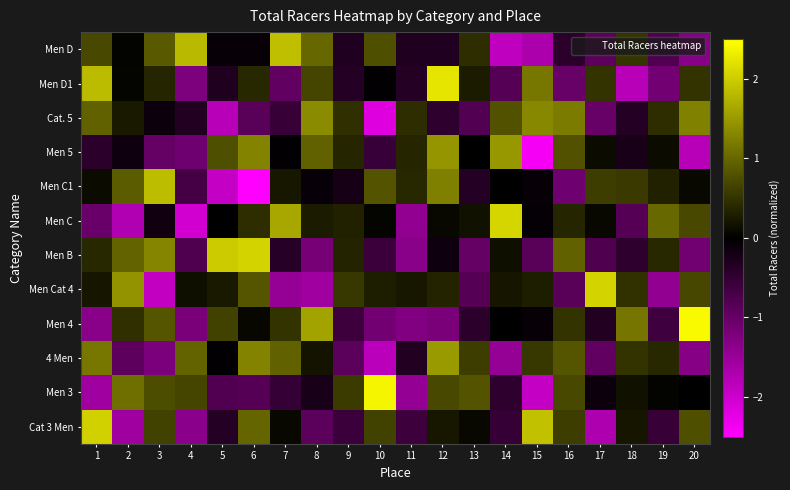

Reading left to right, list all the values displayed in this chart.

Men D: 1=0.7	2=0.0	3=0.9	4=1.8	5=-0.1	6=-0.1	7=1.9	8=1.0	9=-0.3	10=0.8	11=-0.3	12=-0.3	13=0.4	14=-1.9	15=-1.7	16=-0.4	17=-0.9	18=0.5	19=-0.8	20=-1.3
Men D1: 1=1.8	2=0.0	3=0.4	4=-1.2	5=-0.3	6=0.4	7=-0.9	8=0.7	9=-0.4	10=-0.0	11=-0.4	12=2.2	13=0.3	14=-0.8	15=1.2	16=-1.0	17=0.5	18=-1.8	19=-1.1	20=0.5
Cat. 5: 1=1.0	2=0.2	3=-0.1	4=-0.3	5=-1.8	6=-0.9	7=-0.5	8=1.4	9=0.5	10=-2.2	11=0.4	12=-0.4	13=-0.8	14=0.8	15=1.3	16=1.2	17=-1.0	18=-0.4	19=0.4	20=1.3
Men 5: 1=-0.4	2=-0.1	3=-1.0	4=-1.1	5=0.8	6=1.3	7=-0.0	8=1.0	9=0.4	10=-0.6	11=0.4	12=1.4	13=-0.0	14=1.5	15=-2.4	16=0.8	17=0.1	18=-0.2	19=0.1	20=-1.8
Men C1: 1=0.1	2=0.9	3=1.8	4=-0.7	5=-1.9	6=-2.7	7=0.2	8=-0.1	9=-0.2	10=0.8	11=0.4	12=1.2	13=-0.4	14=-0.0	15=-0.1	16=-1.1	17=0.6	18=0.6	19=0.3	20=0.1
Men C: 1=-1.0	2=-1.7	3=-0.2	4=-2.0	5=-0.0	6=0.4	7=1.6	8=0.3	9=0.3	10=0.1	11=-1.4	12=0.1	13=0.2	14=2.1	15=-0.0	16=0.4	17=0.1	18=-0.8	19=1.0	20=0.7
Men B: 1=0.4	2=1.0	3=1.3	4=-0.8	5=2.0	6=2.1	7=-0.4	8=-1.2	9=0.3	10=-0.6	11=-1.3	12=-0.1	13=-1.0	14=0.2	15=-0.9	16=0.9	17=-0.8	18=-0.4	19=0.4	20=-1.1
Men Cat 4: 1=0.2	2=1.4	3=-1.9	4=0.2	5=0.2	6=0.8	7=-1.5	8=-1.6	9=0.5	10=0.3	11=0.2	12=0.3	13=-0.8	14=0.2	15=0.3	16=-0.9	17=2.1	18=0.5	19=-1.4	20=0.7
Men 4: 1=-1.3	2=0.5	3=0.8	4=-1.2	5=0.6	6=0.1	7=0.5	8=1.6	9=-0.6	10=-1.1	11=-1.3	12=-1.2	13=-0.4	14=-0.0	15=-0.1	16=0.5	17=-0.3	18=1.1	19=-0.6	20=2.4
4 Men: 1=1.2	2=-0.9	3=-1.2	4=1.0	5=-0.0	6=1.3	7=1.0	8=0.2	9=-0.9	10=-1.8	11=-0.3	12=1.5	13=0.6	14=-1.4	15=0.5	16=0.8	17=-0.9	18=0.5	19=0.4	20=-1.3
Men 3: 1=-1.6	2=1.1	3=0.7	4=0.7	5=-0.8	6=-0.8	7=-0.5	8=-0.2	9=0.6	10=2.4	11=-1.4	12=0.7	13=0.8	14=-0.4	15=-1.9	16=0.7	17=-0.1	18=0.2	19=0.0	20=-0.0
Cat 3 Men: 1=2.0	2=-1.6	3=0.6	4=-1.4	5=-0.4	6=1.0	7=0.1	8=-0.9	9=-0.6	10=0.6	11=-0.6	12=0.2	13=0.1	14=-0.5	15=1.9	16=0.6	17=-1.7	18=0.2	19=-0.5	20=0.8